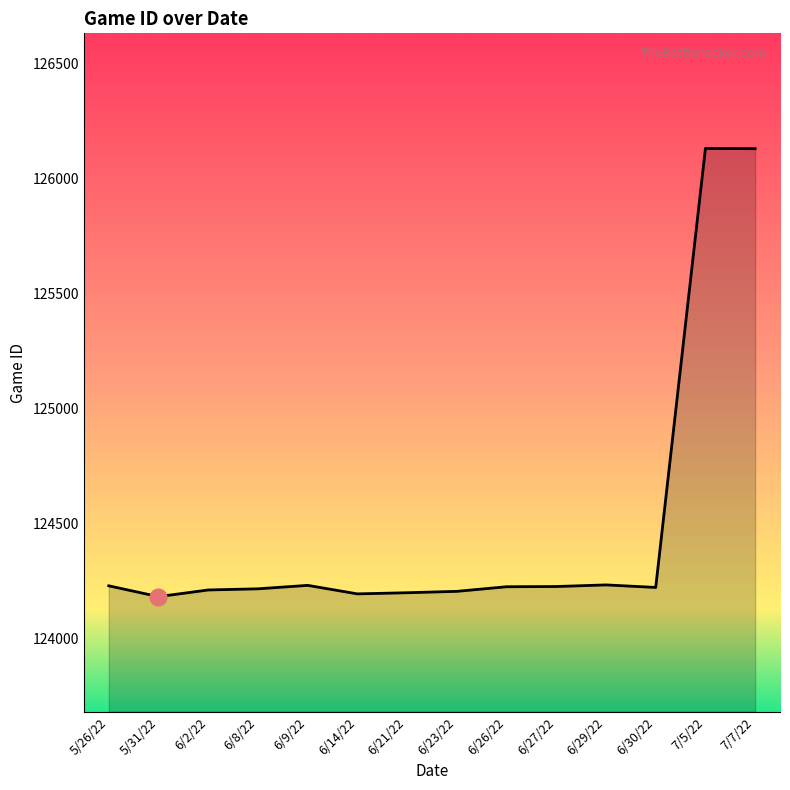

True or false: the data shows 124233 at 6/29/22.

True